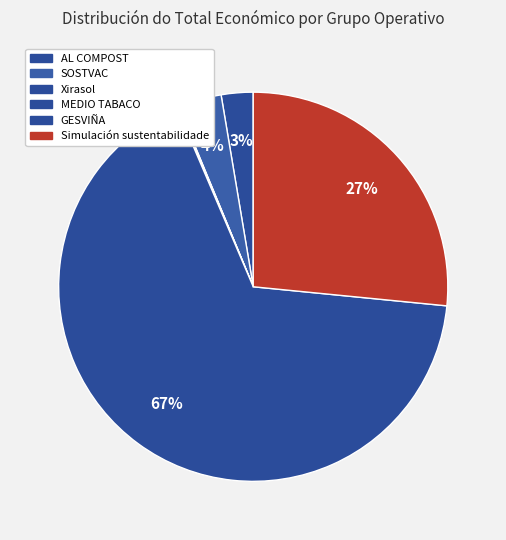

Rank the categories by value from highest to lowest.

GESVIÑA, Simulación sustentabilidade, SOSTVAC, AL COMPOST, MEDIO TABACO, Xirasol